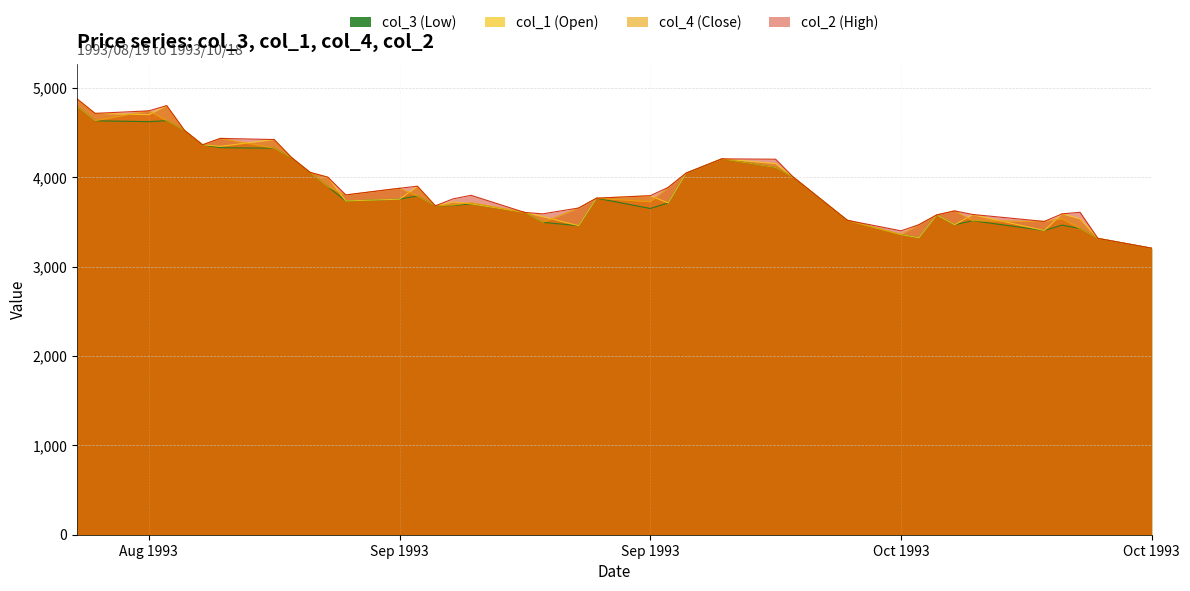

How many data points in col_2 are above 3802?

19